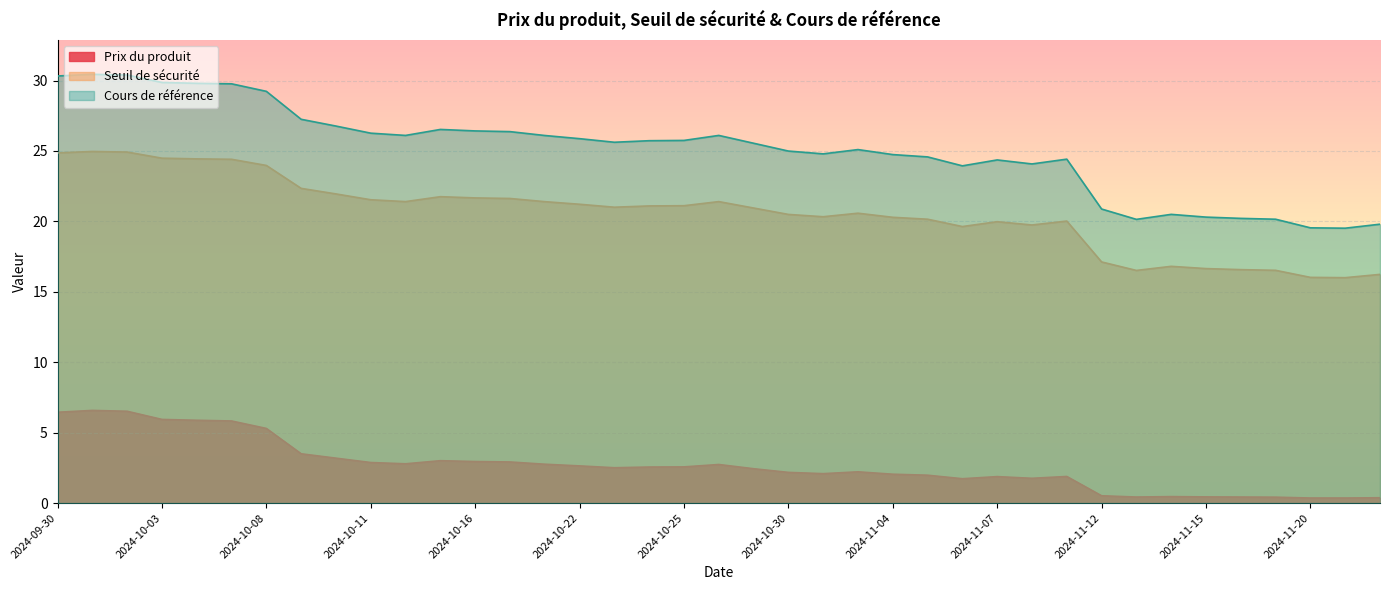

At 2024-10-24, list the series in order from largest to smallest.

Cours de référence, Seuil de sécurité, Prix du produit